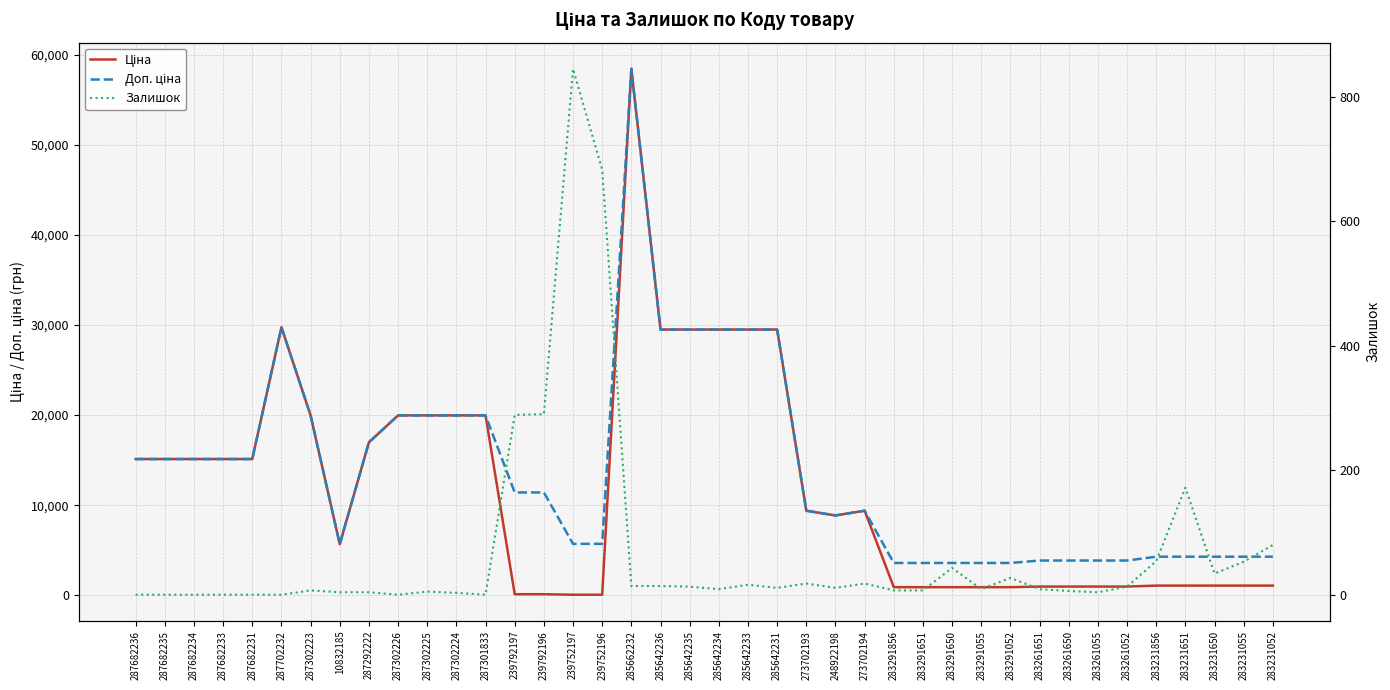

Where is the first local maximum for Доп. ціна?

287702232